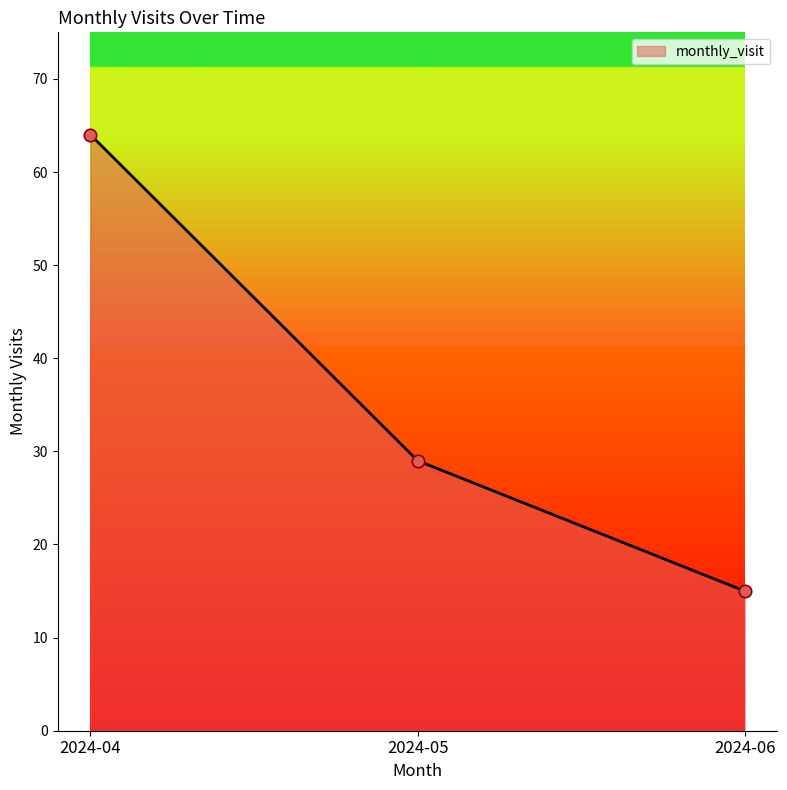

What is the change in value from 2024-05 to 2024-06?

-14